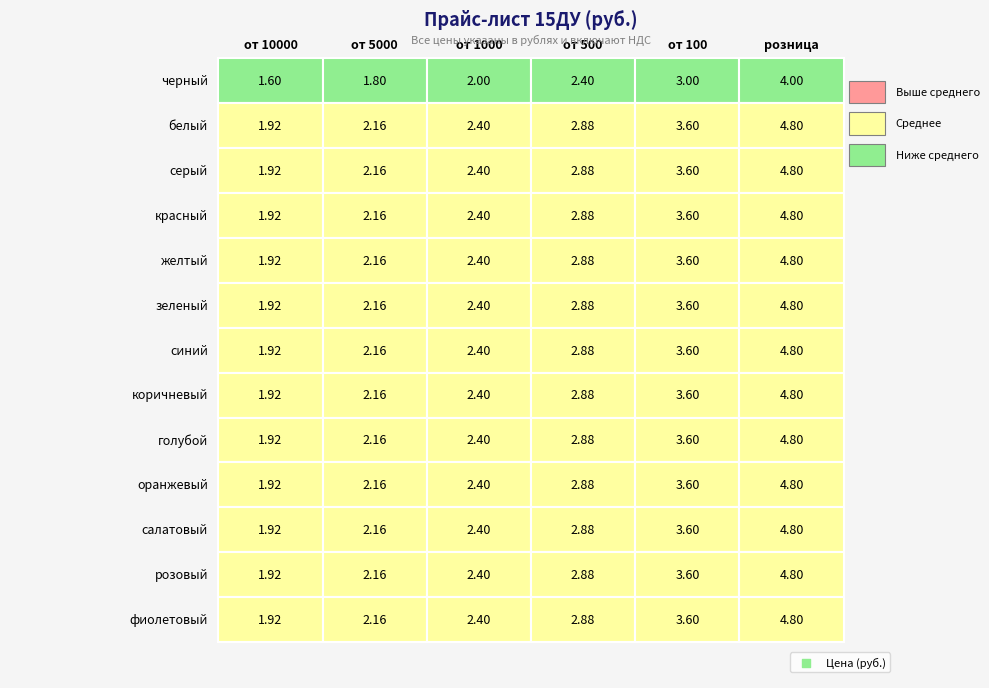

At желтый, list the series in order from largest to smallest.

белый, серый, красный, желтый, зеленый, синий, коричневый, голубой, оранжевый, салатовый, розовый, фиолетовый, черный